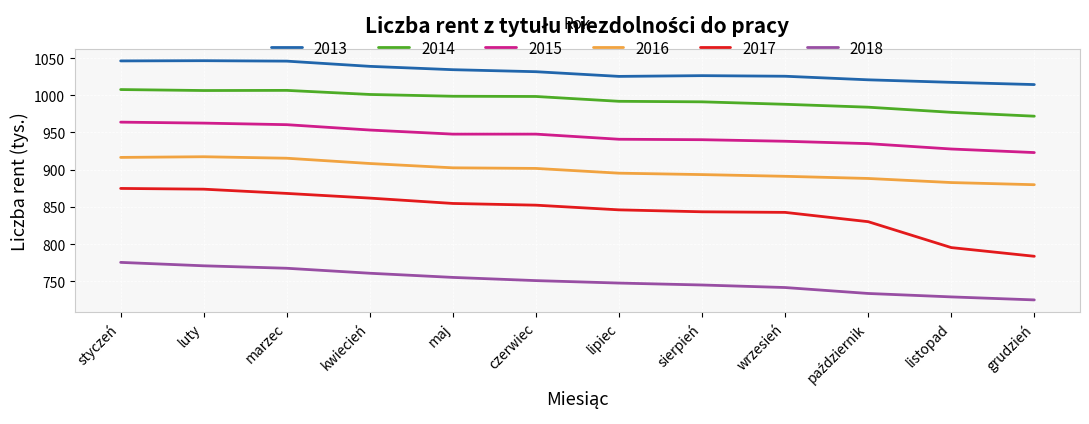

Is it true that 2016 equals 879.8 at grudzień?

True